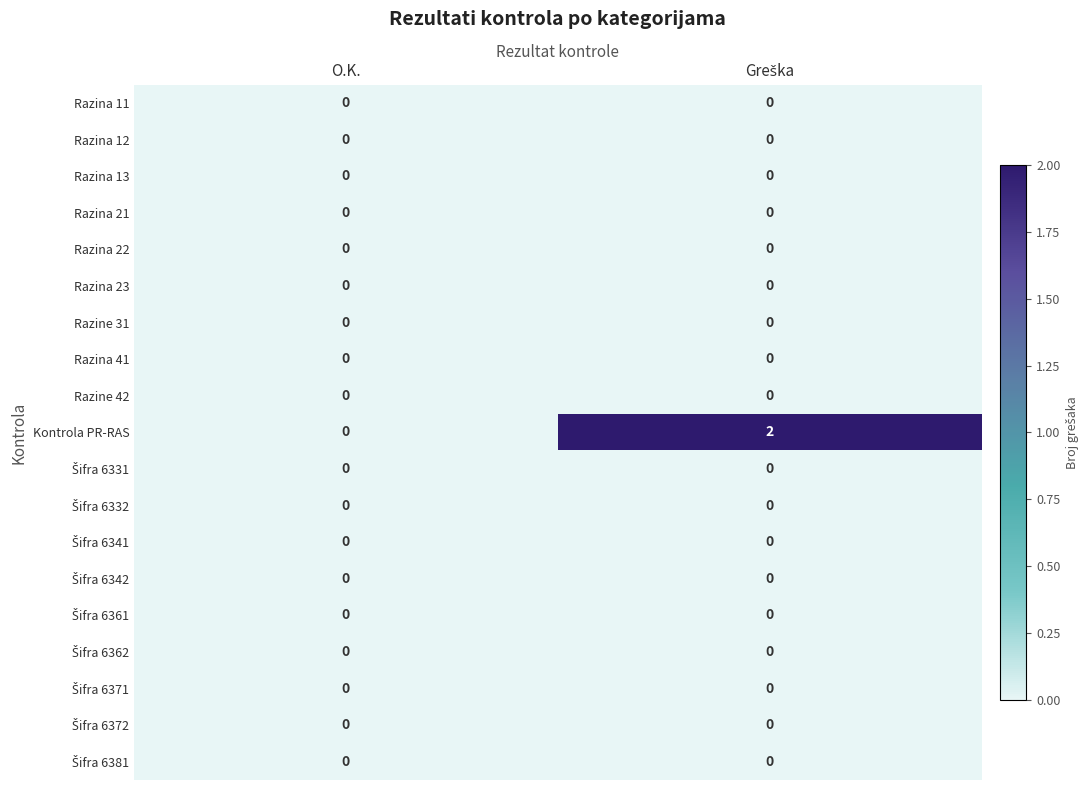

Which series has the largest range (max minus min)?

Kontrola PR-RAS